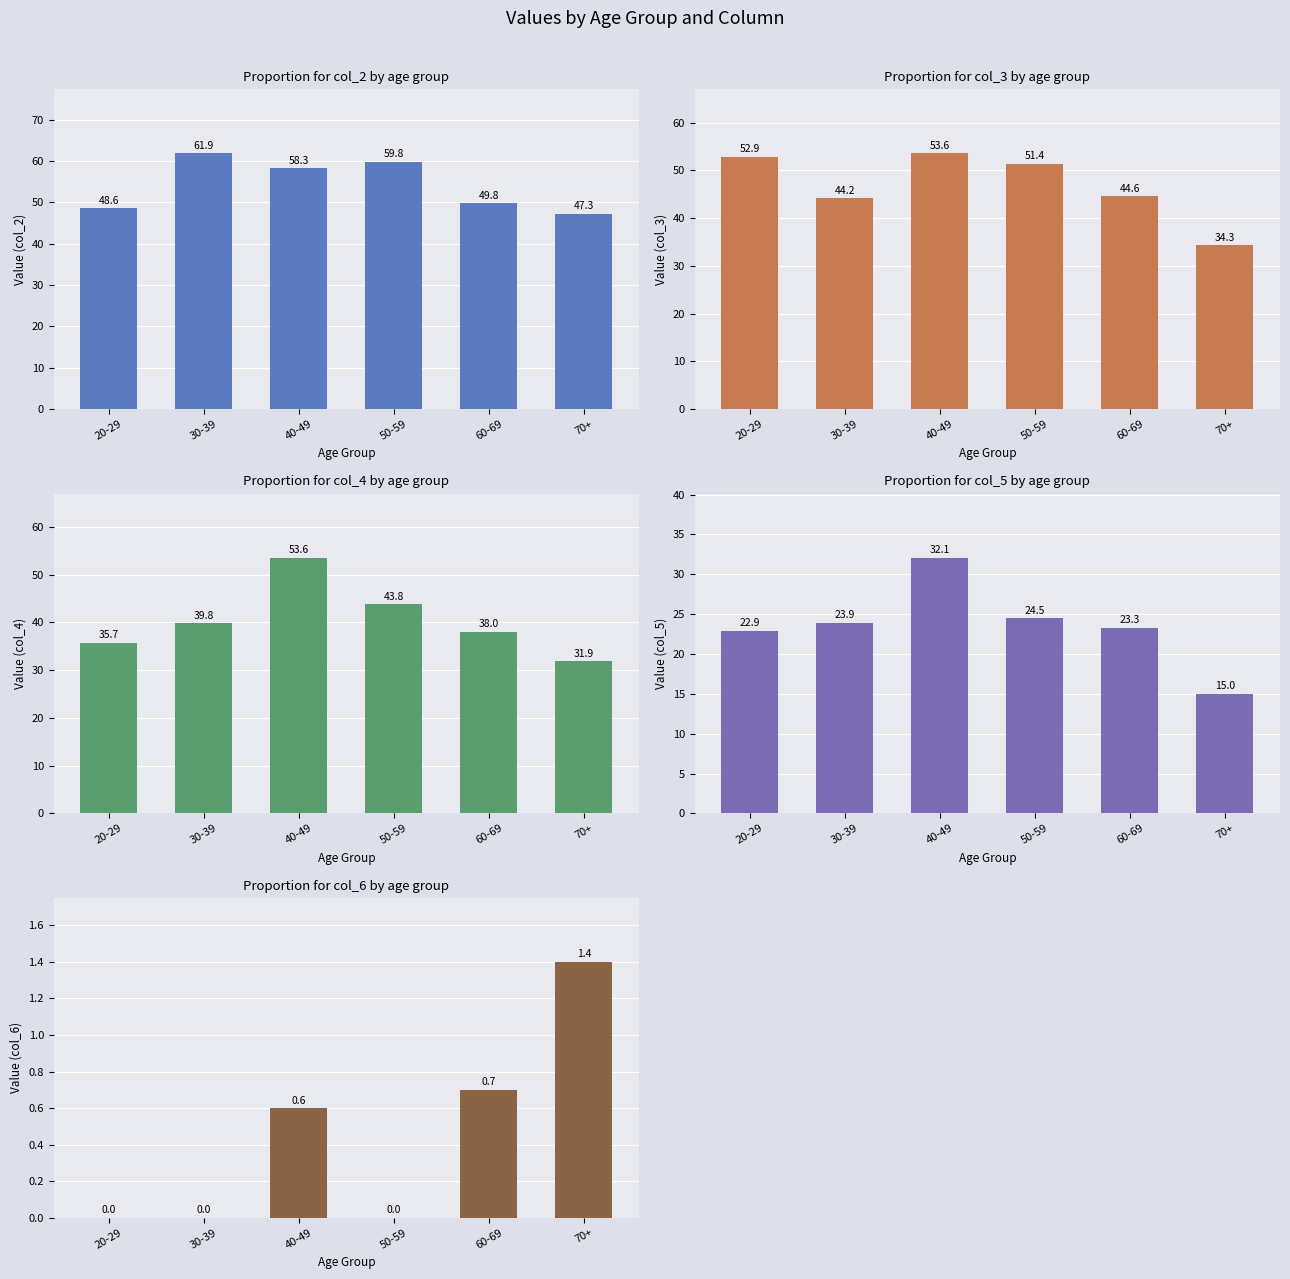

What is the difference between the second highest and minimum values in the col_3 series?

18.6